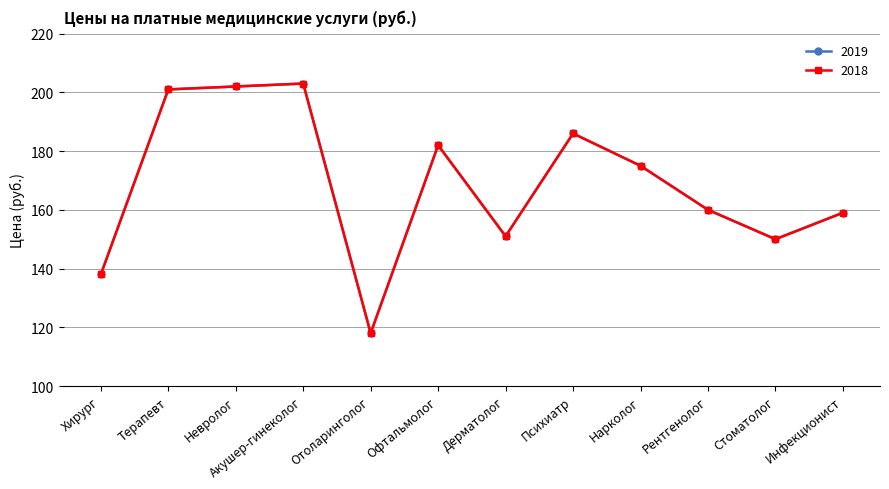

At which category is the sum across all series the highest?

Акушер-гинеколог